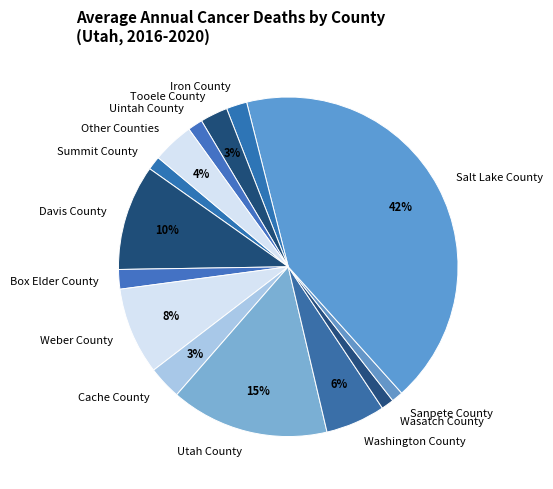

To the nearest percent, what portion does Salt Lake County represent?

42%